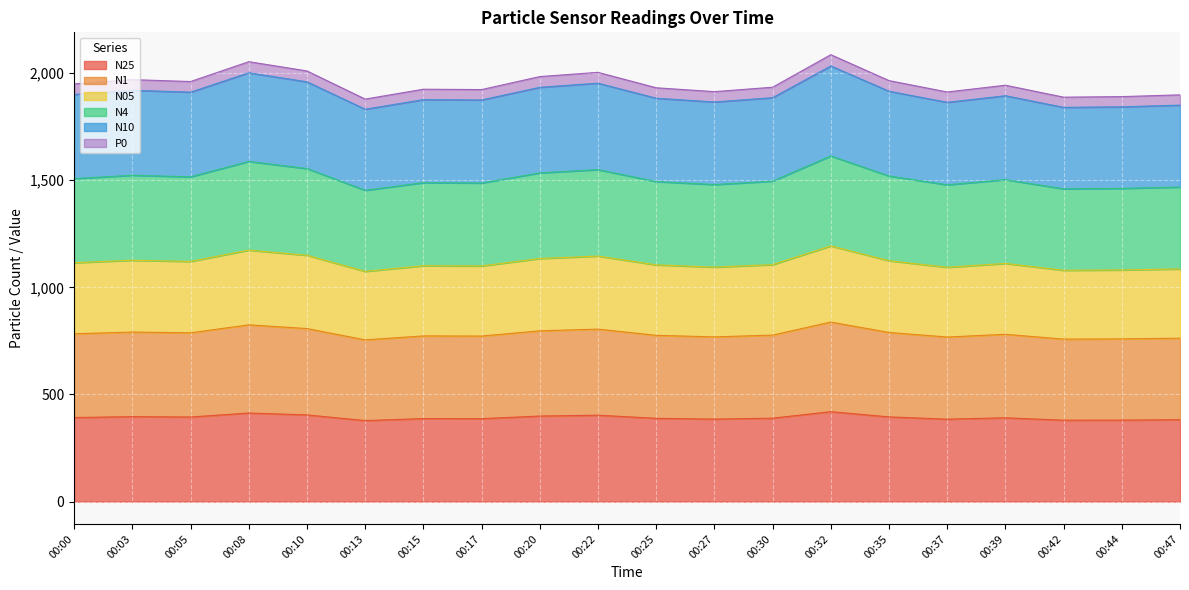

What is the total value across all series at 00:25?

1931.5